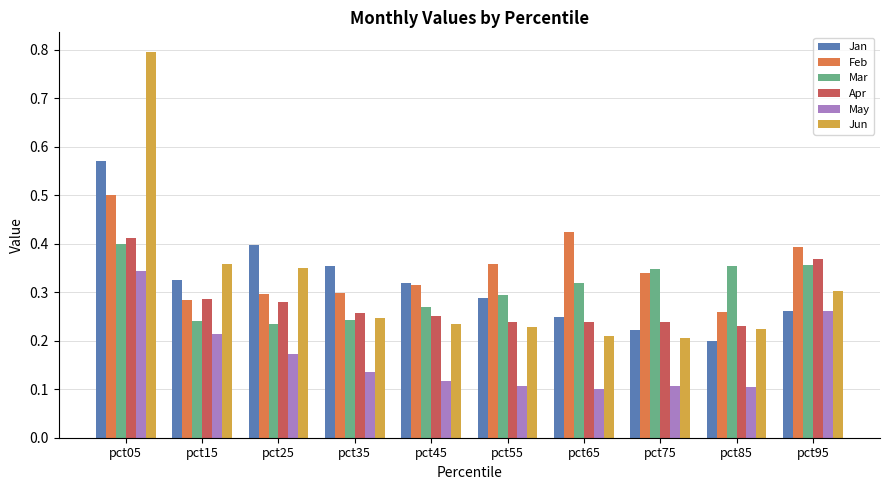

How many May values are between 0 and 1?

10